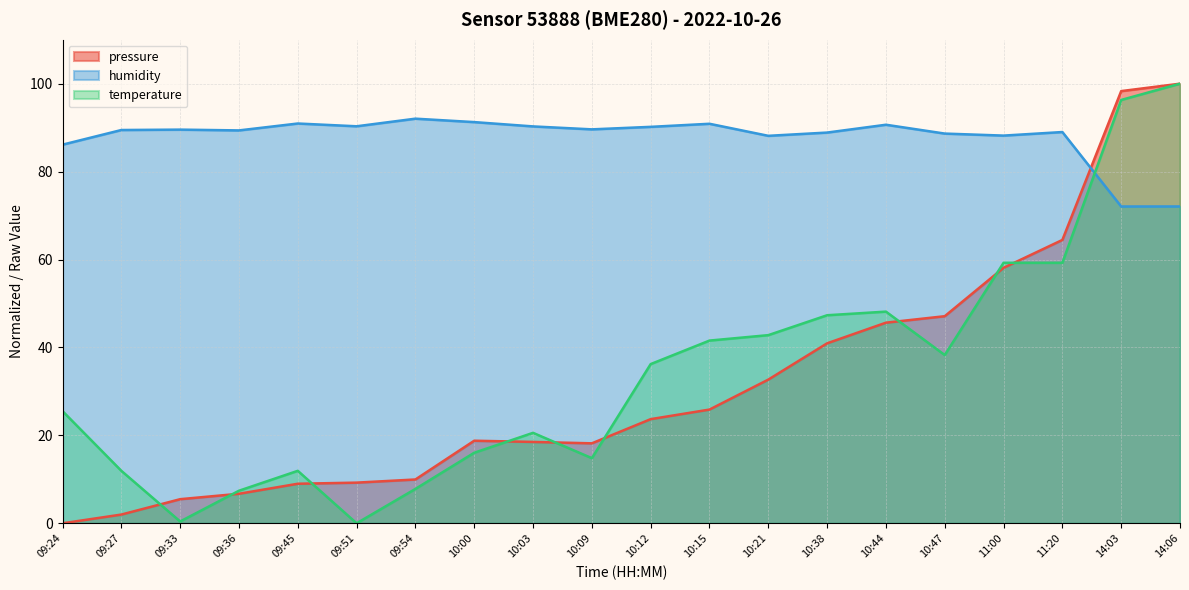

After their last crossing, which series has the higher values: temperature or pressure?

pressure